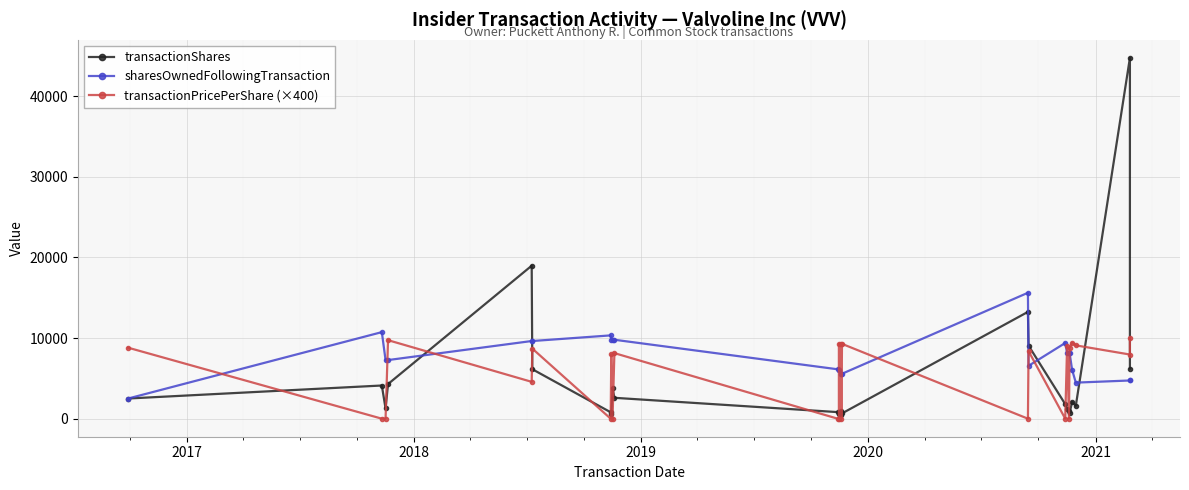

At how many categories does at least one series exceed 38896?

1